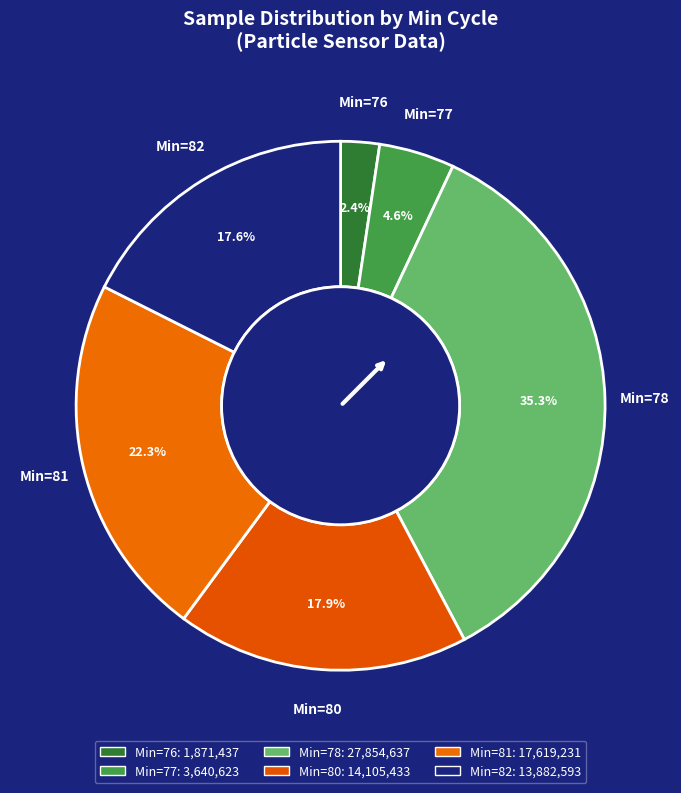

How many segments does this pie chart have?

6